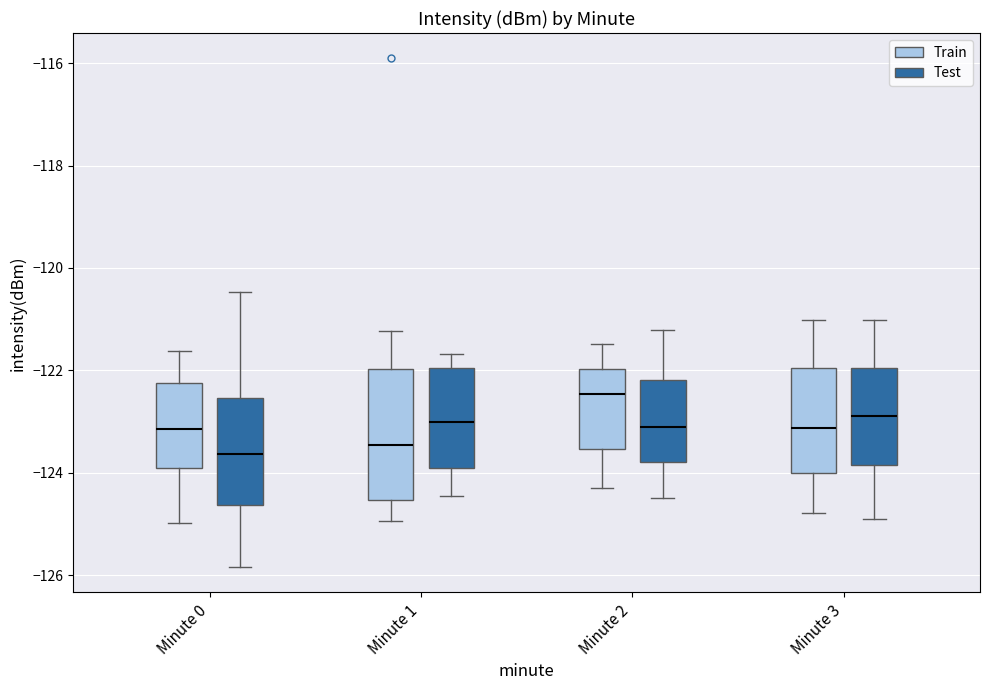

Comparing the boxes themselves (not the whiskers), which one is the tallest?

Minute 1 (Train)